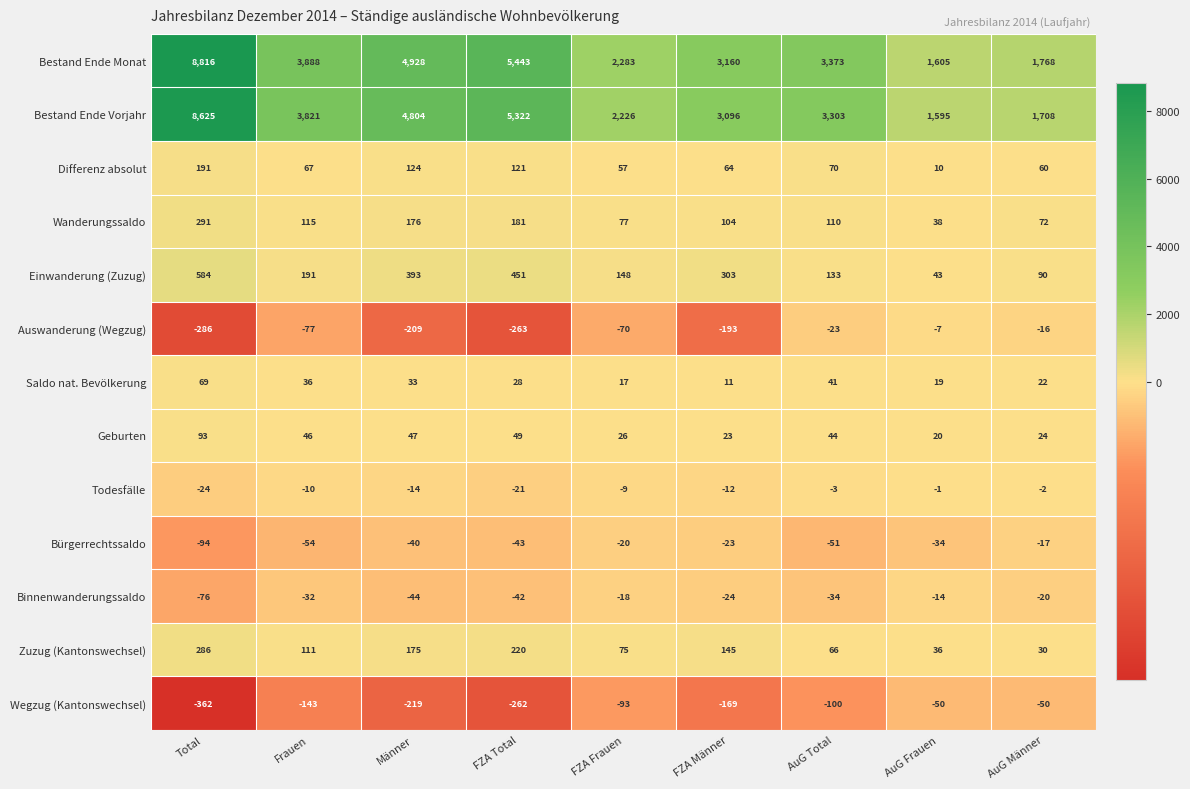

What is the difference between the highest and lowest values at Frauen?

4031